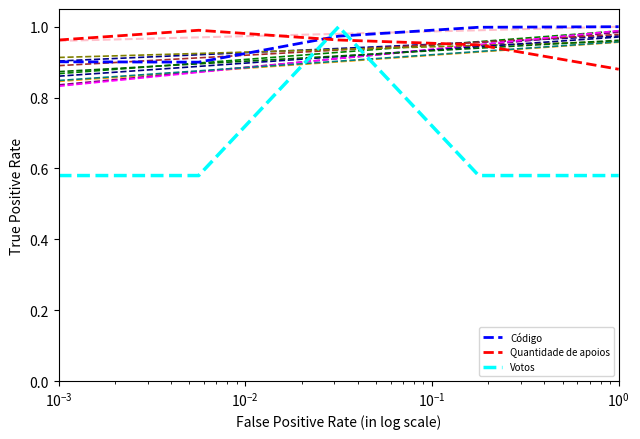

Which series ends up on top after the final intersection of Quantidade de apoios and Código?

Código